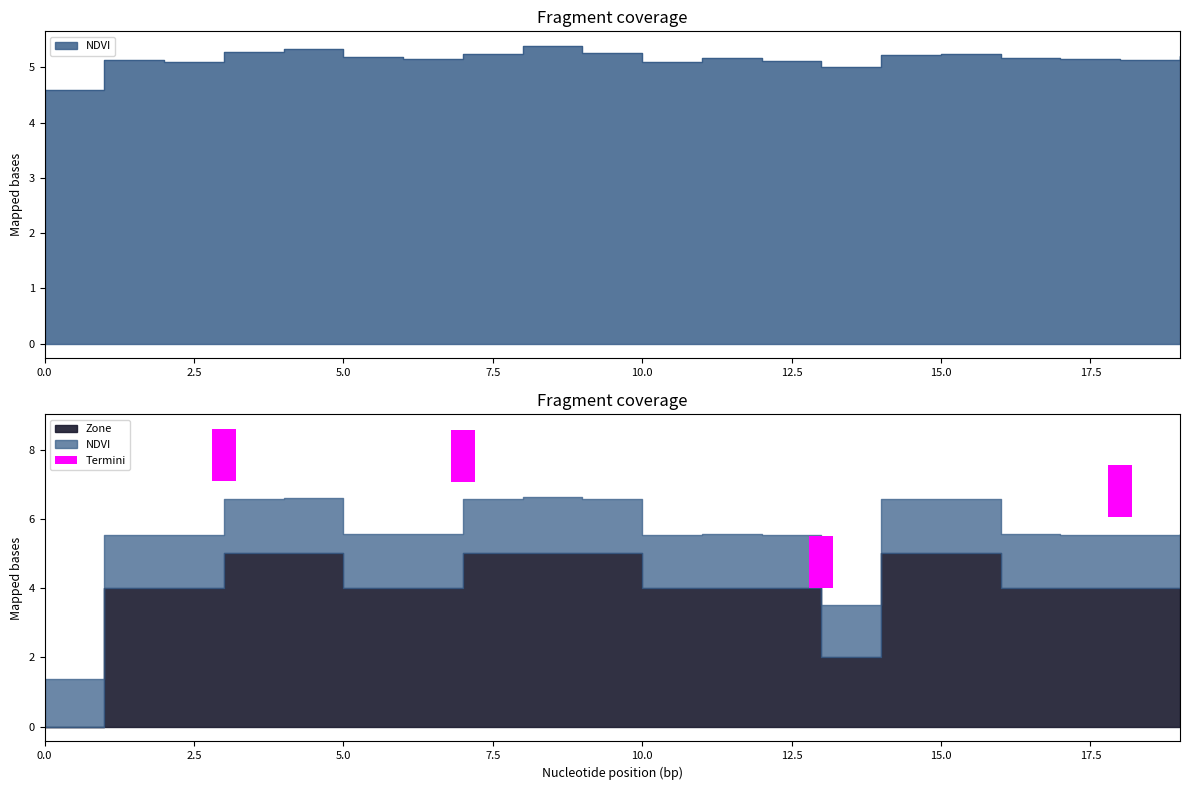

What is the ratio of the value at 6 to the value at 0?

1.1